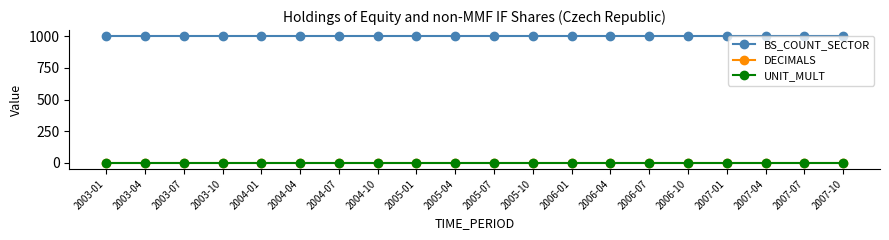

True or false: BS_COUNT_SECTOR and UNIT_MULT intersect in this chart.

False